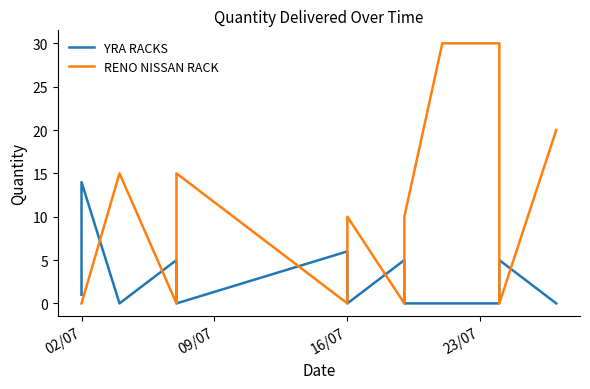

What are all the series names shown in the legend?

YRA RACKS, RENO NISSAN RACK